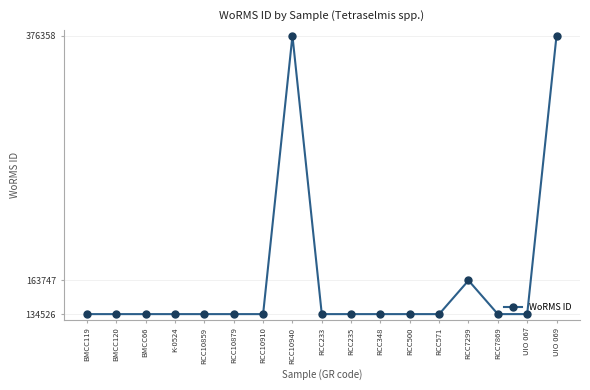

Is this an area chart (filled region under the line)?

No